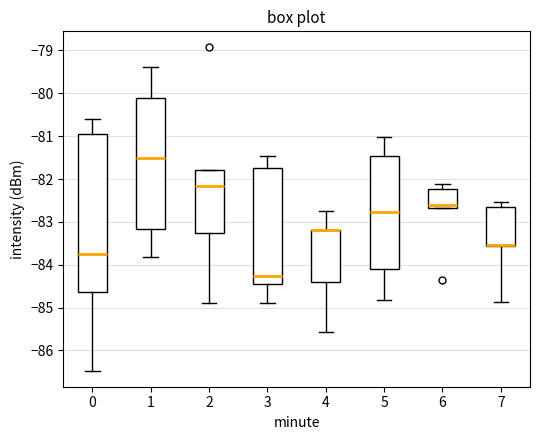

Which box is the tallest, from its lower edge to its upper edge?

0